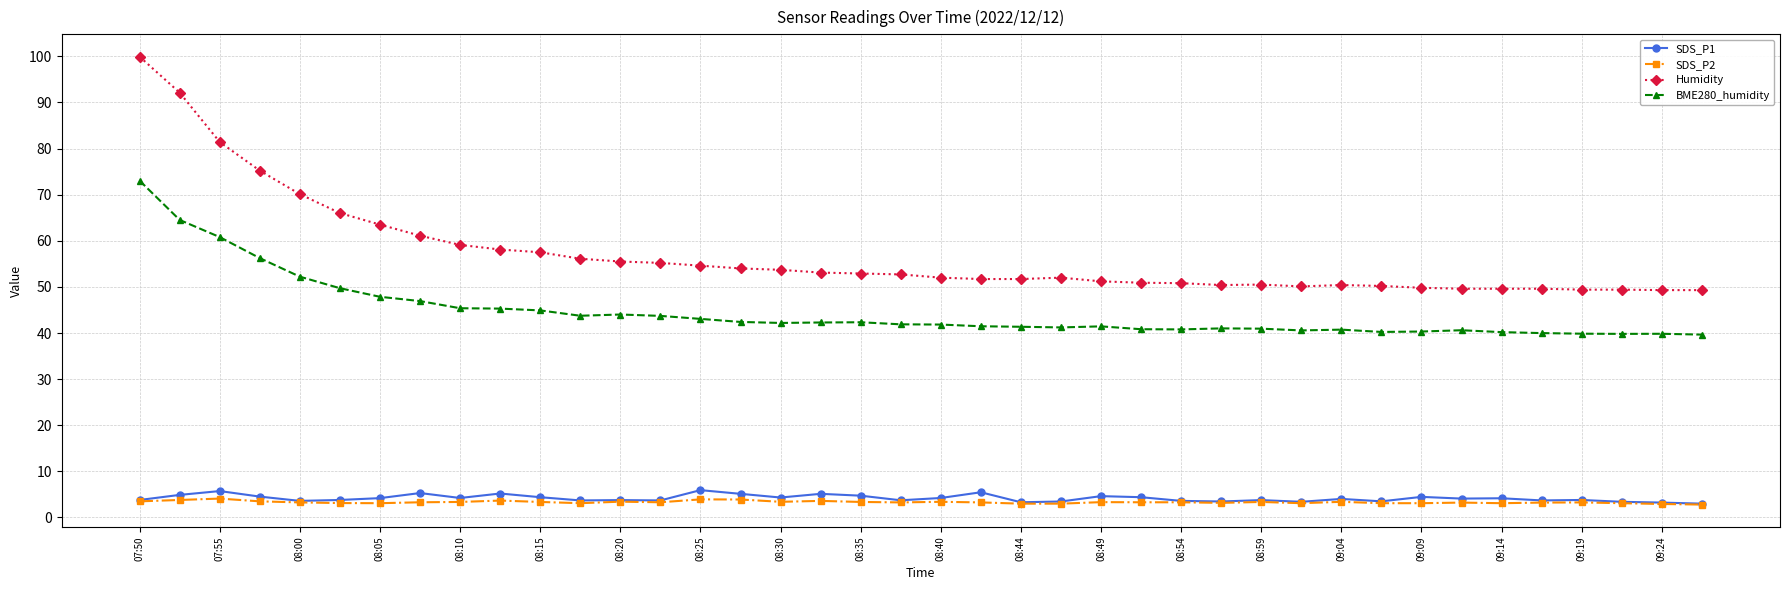

What is the value of the Humidity point at the 4th from the left?

75.2